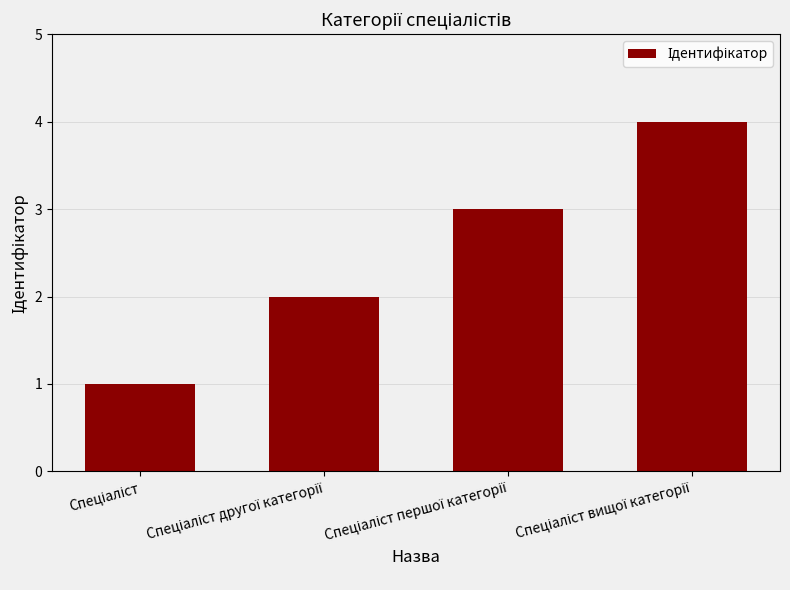

Does the chart contain stacked bars?

No